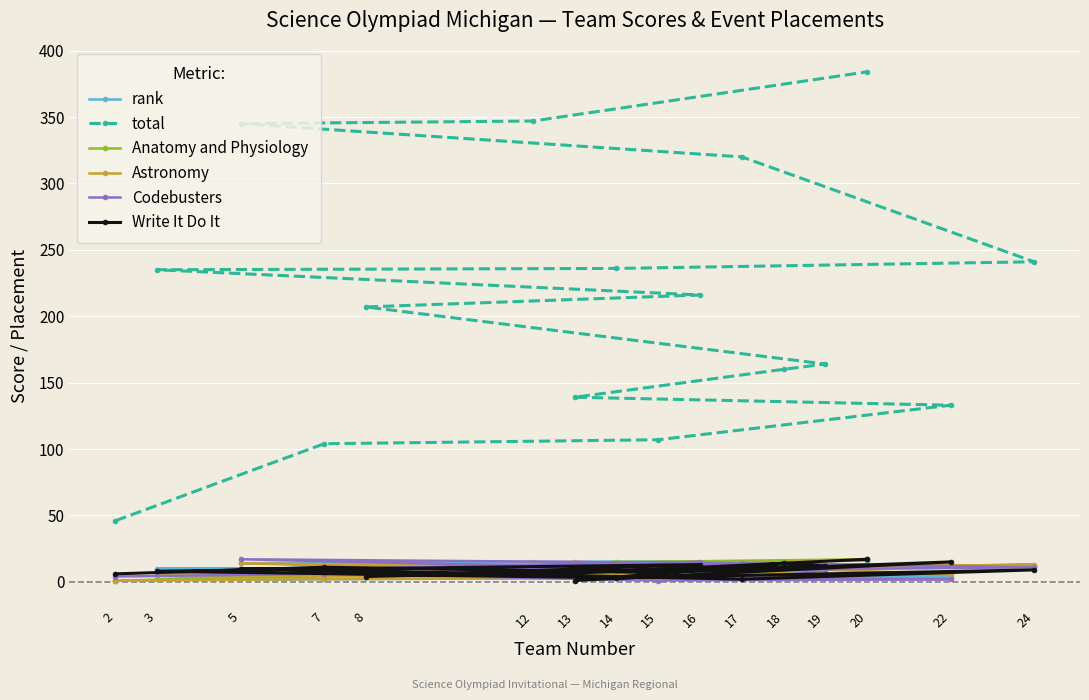

What is the value of the Write It Do It point at the 3rd from the left?

10